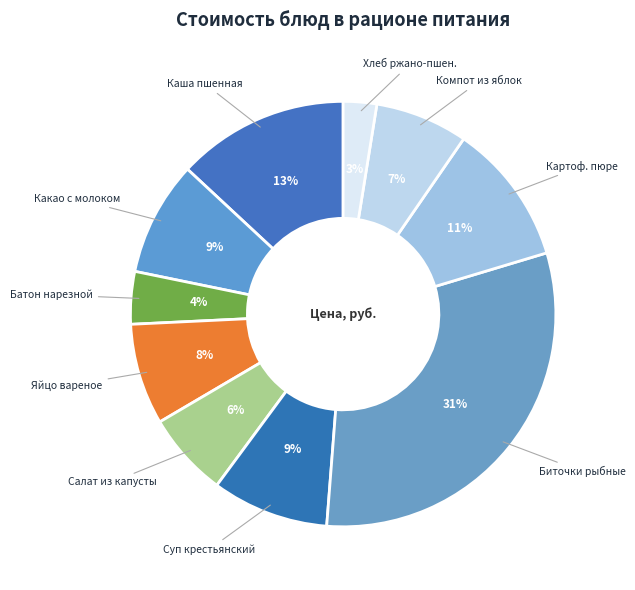

Is there a majority slice in this chart?

No